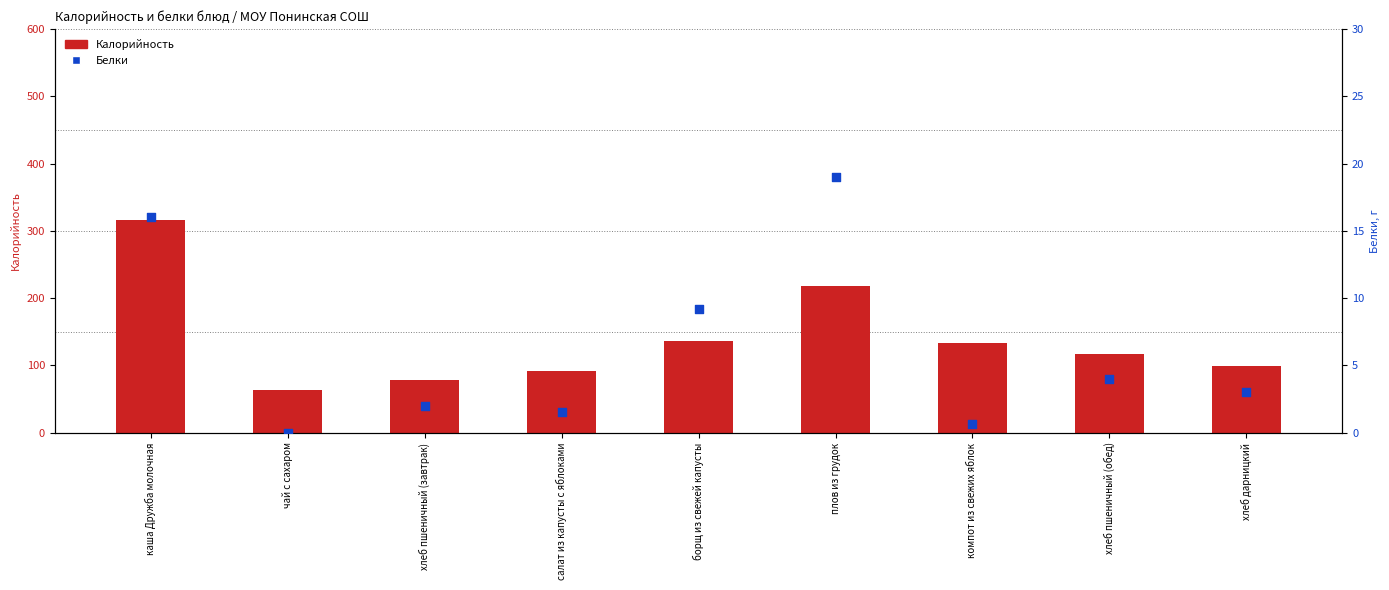

At how many categories does at least one series exceed 78?

8